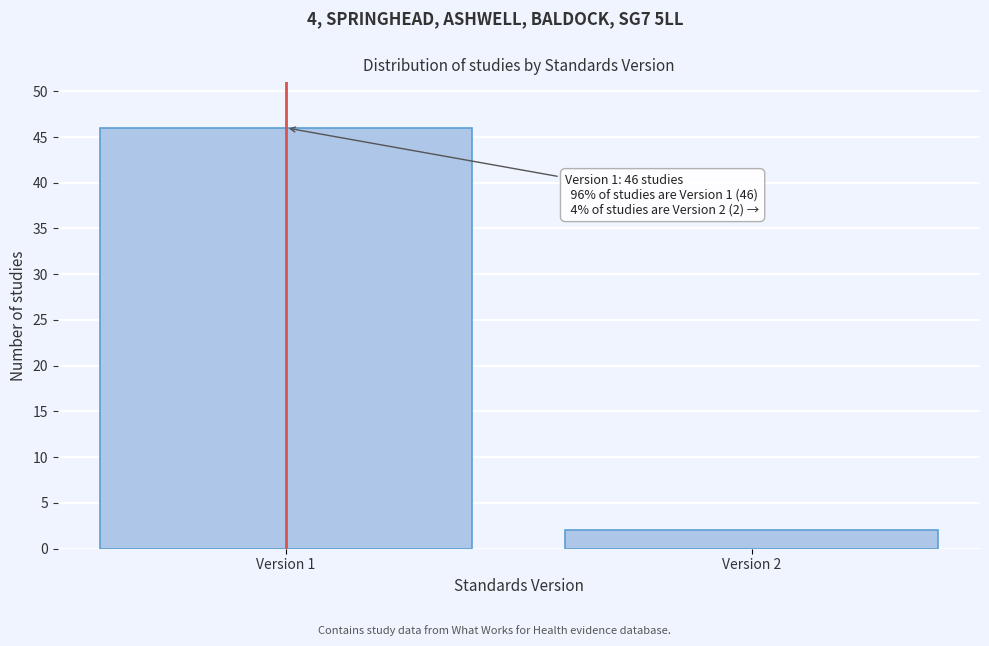

Reading left to right, transcribe all the data shown in this chart.

46	2